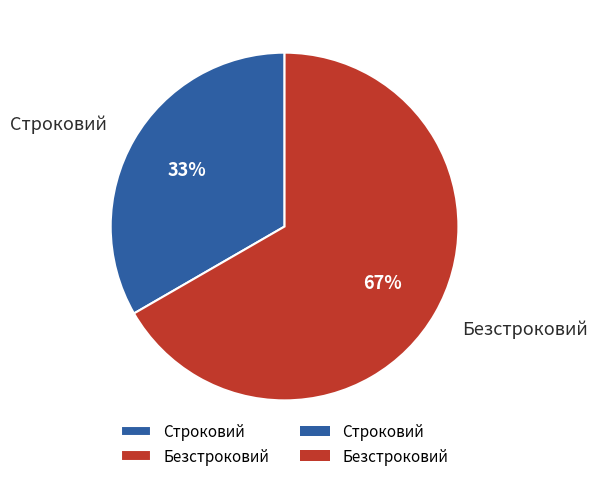

Which category accounts for the majority?

Безстроковий